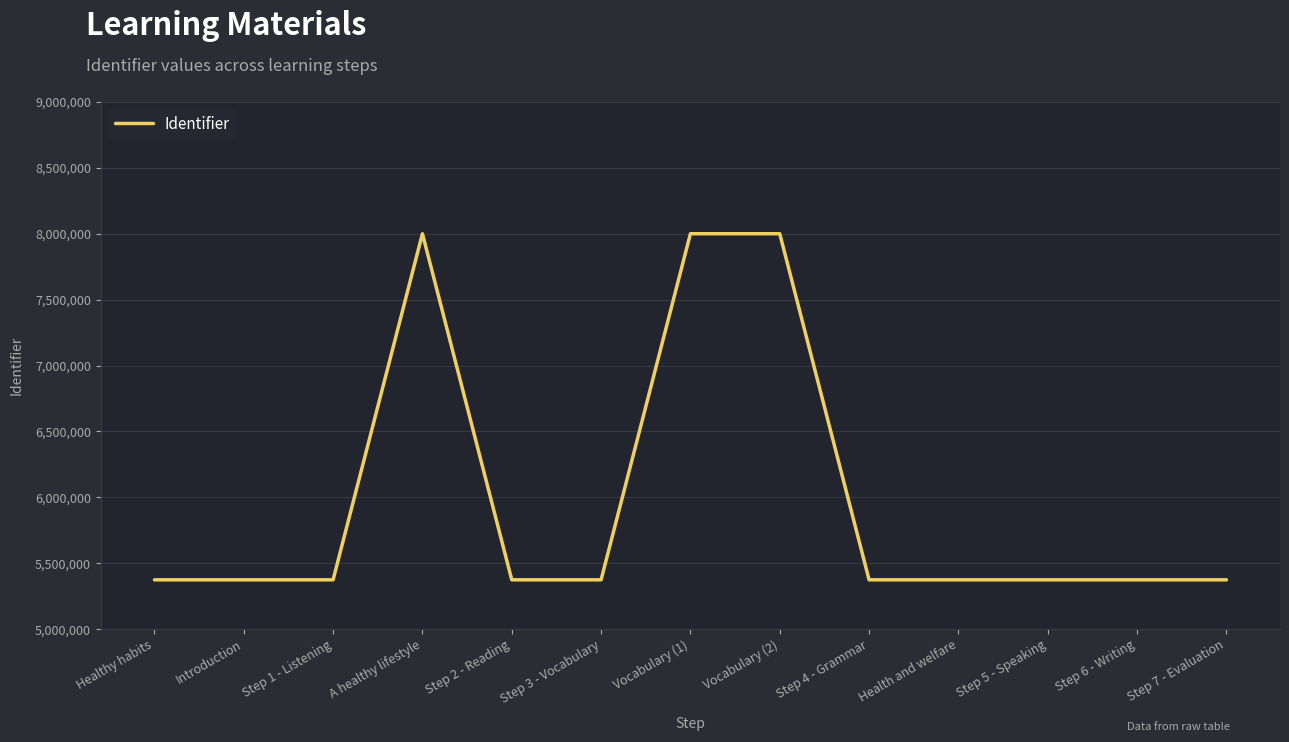

What is the average value?

5980443